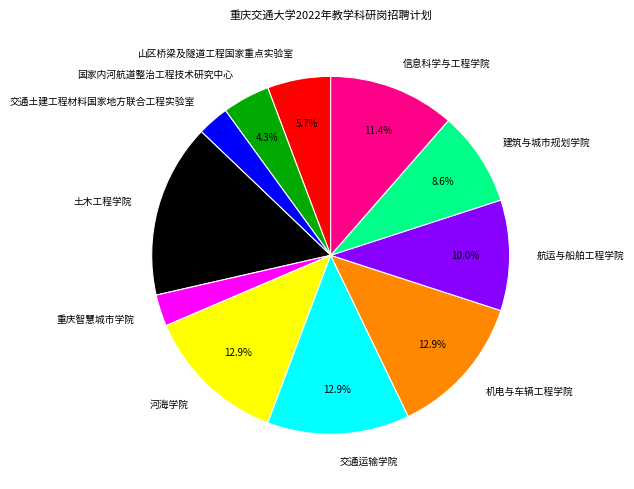

What is the largest slice in the pie chart?

土木工程学院